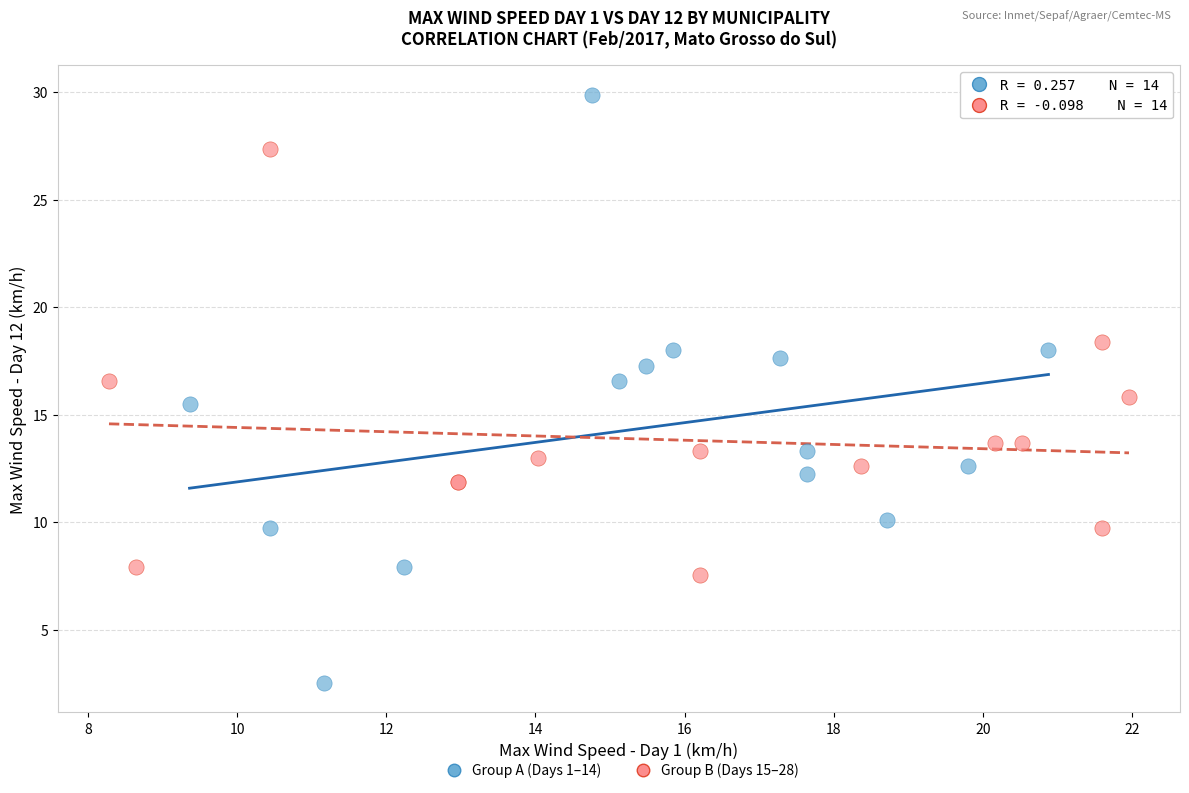

Which series reaches the minimum Y coordinate?

Group A (Days 1–14)